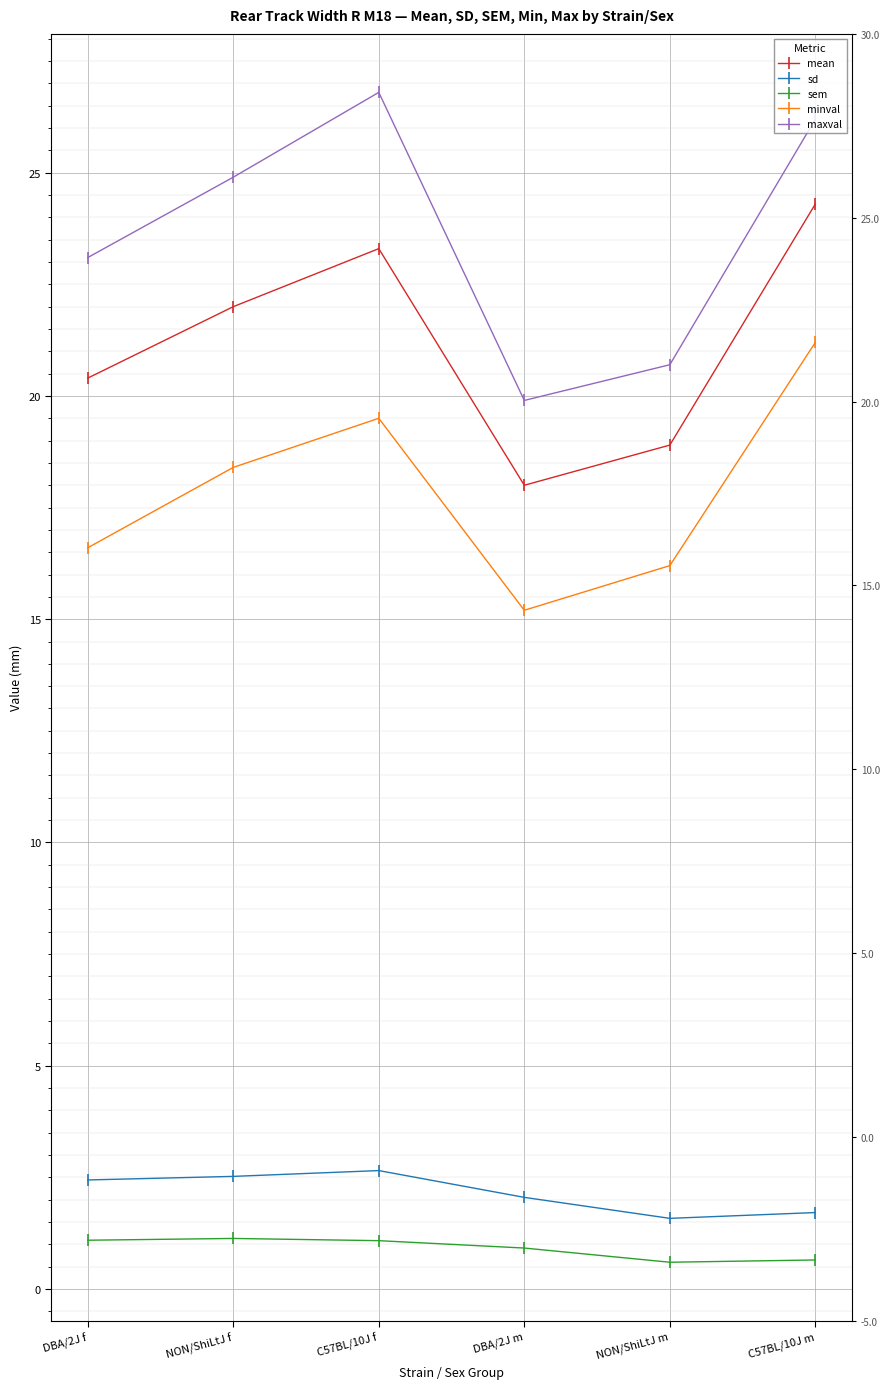

Which has a higher value, NON/ShiLtJ m or DBA/2J m?

NON/ShiLtJ m